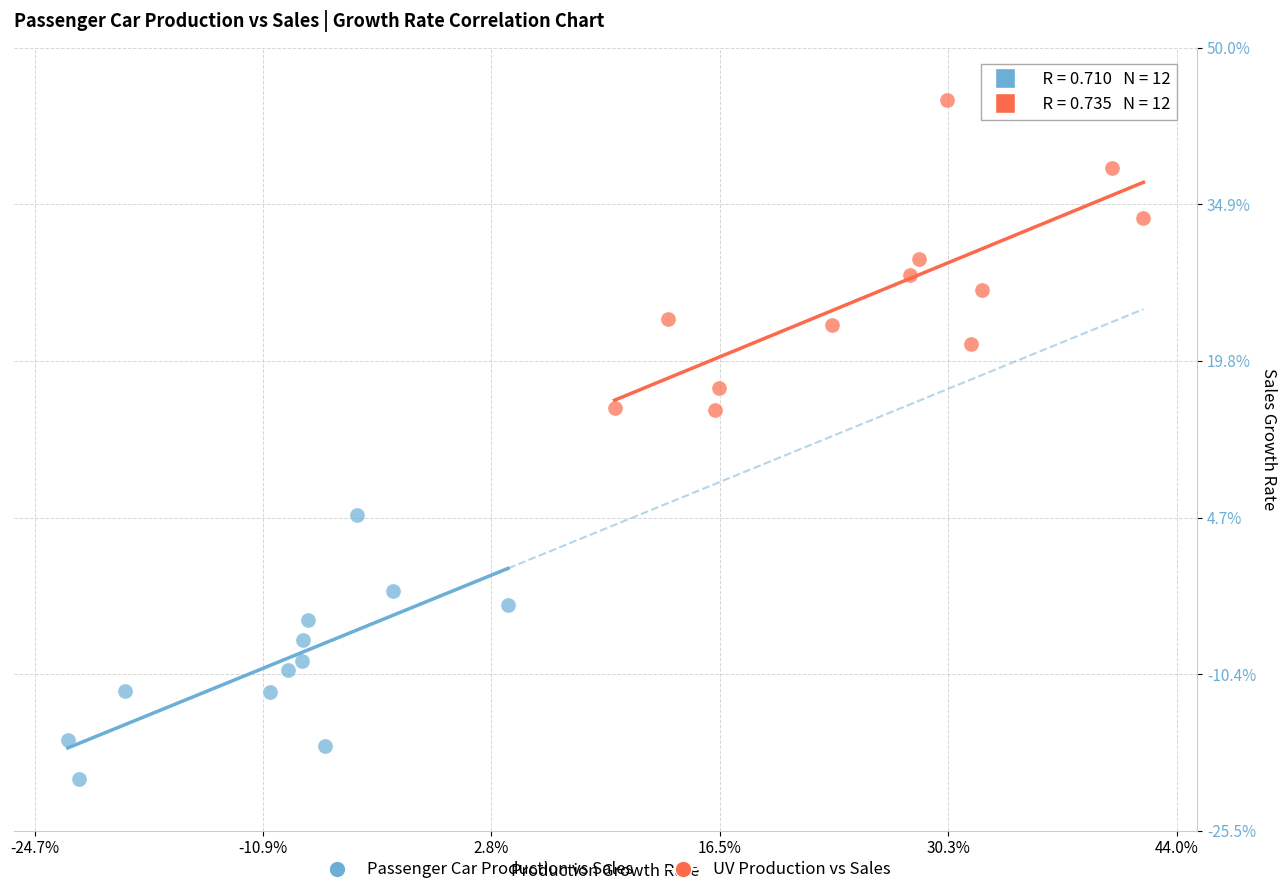

Which series reaches the minimum Y coordinate?

Passenger Car Production vs Sales